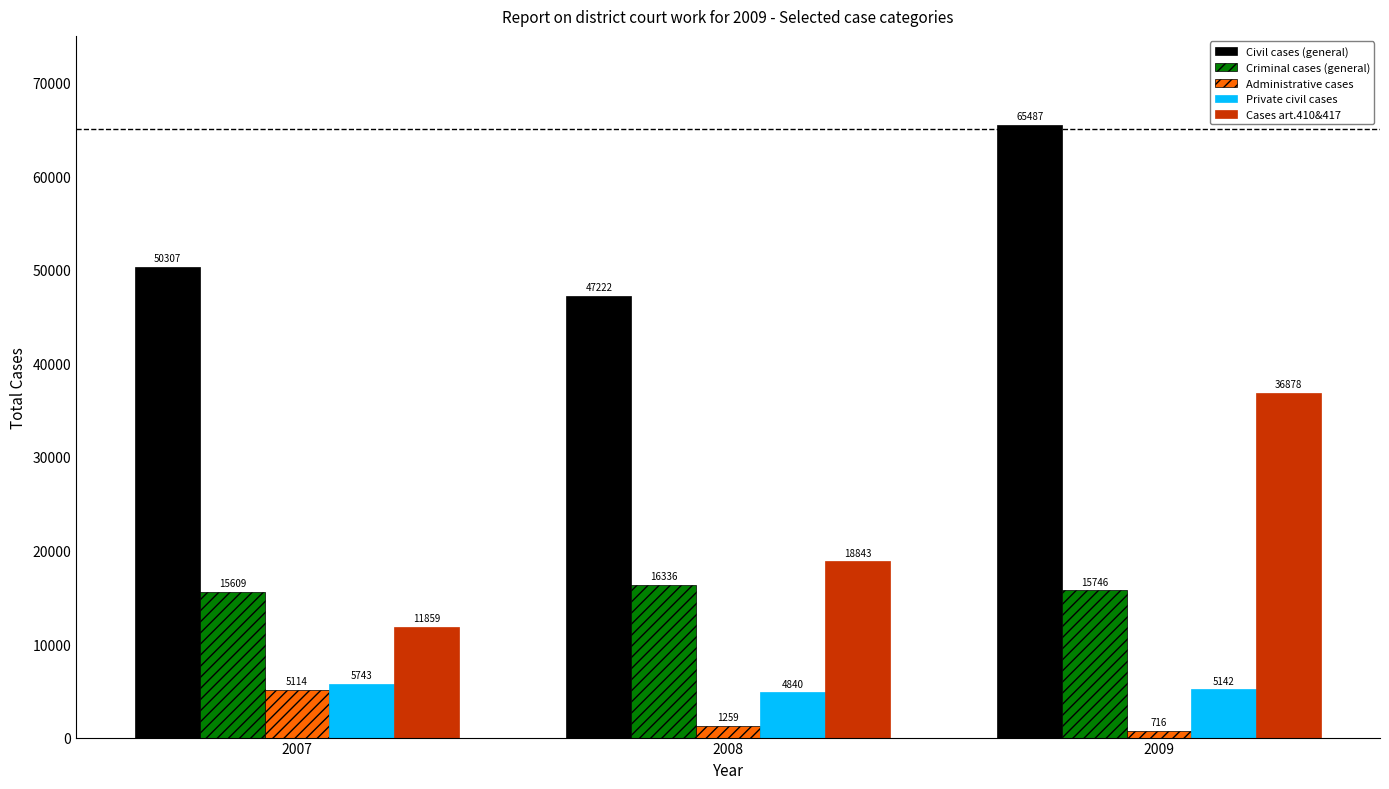

What is the sum of all Administrative cases values?

7089